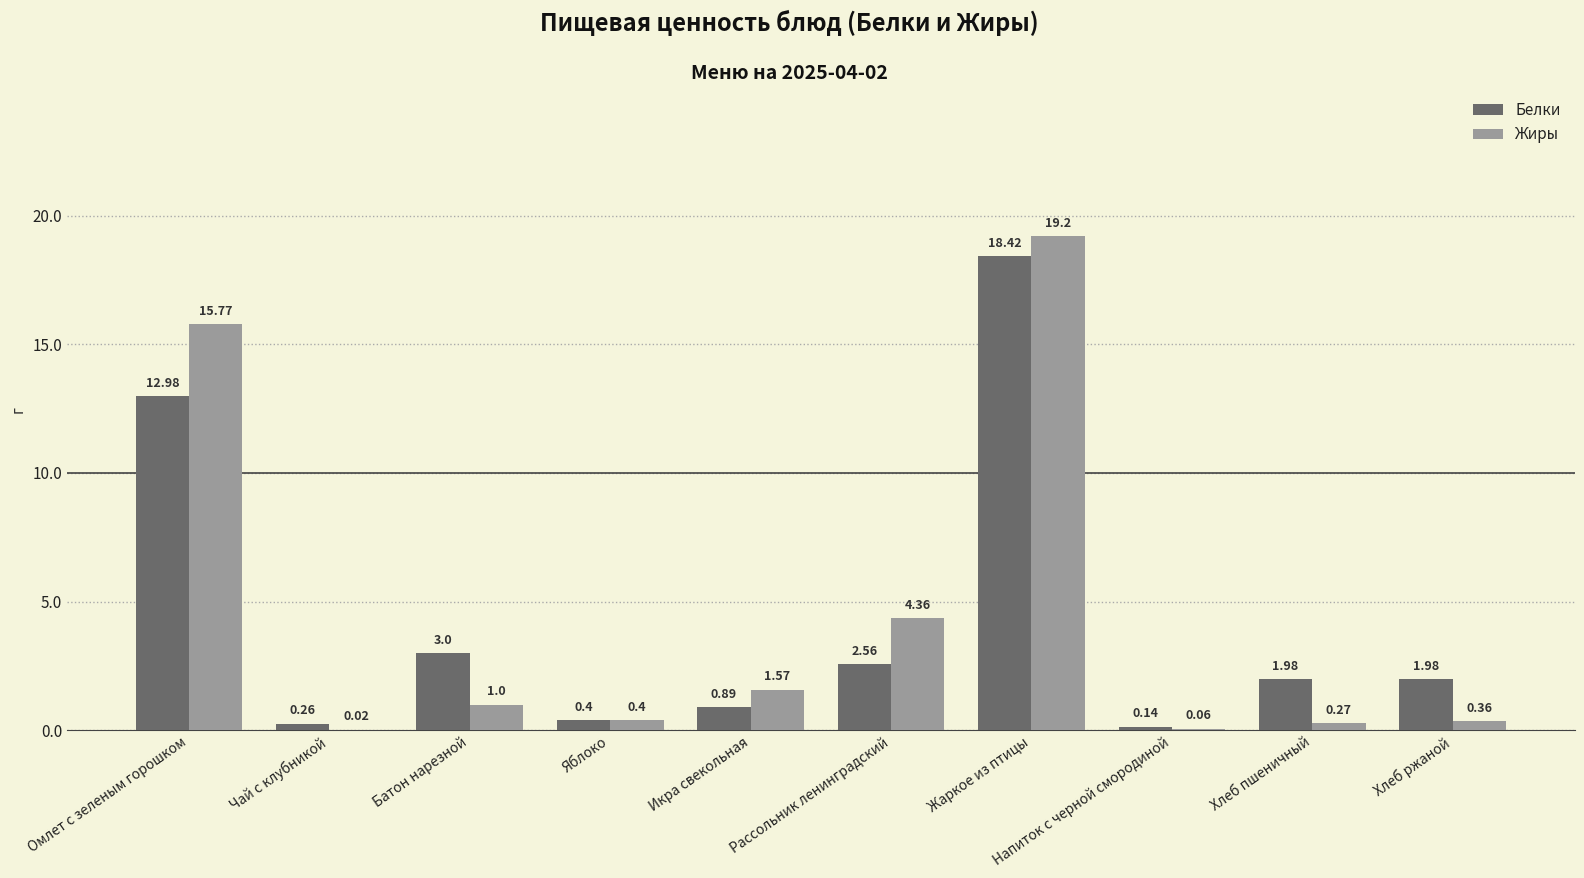

Where is Жиры nearest to the value 9?

Рассольник ленинградский